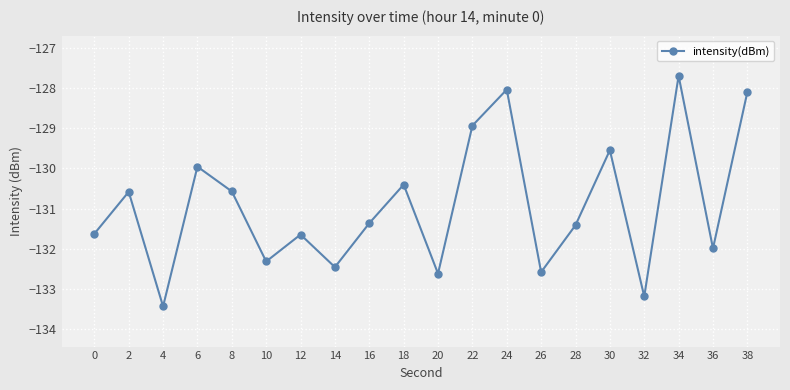

True or false: the data shows -132.6 at 26.

True